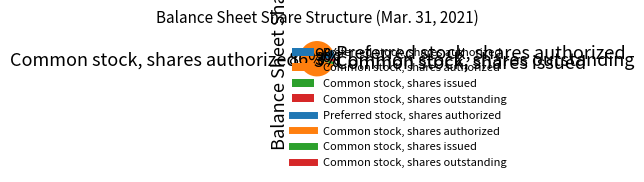

Combined, do Common stock, shares issued and Common stock, shares authorized account for over 50%?

Yes